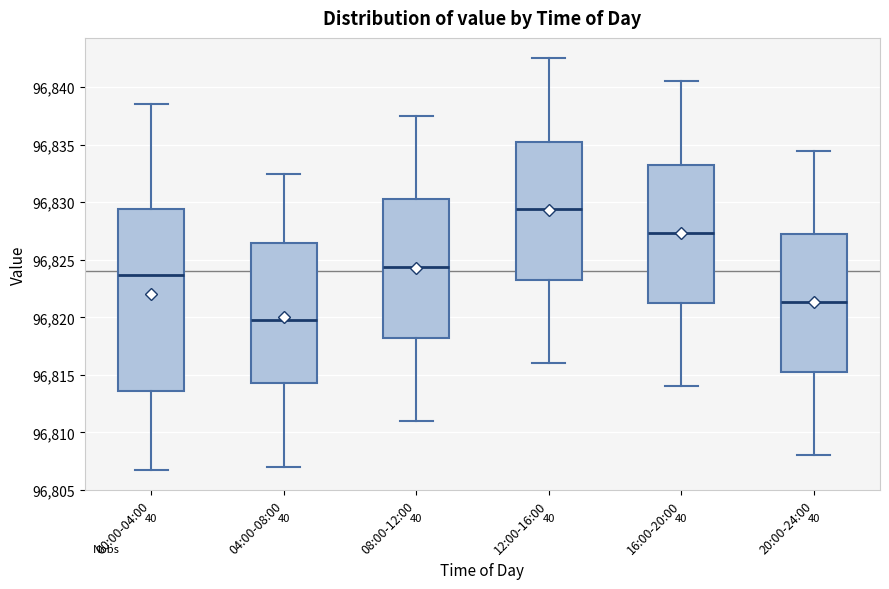

Where does the upper whisker of the box for 16:00-20:00 end on the y-axis? The values are not printed on the chart, so give them approximately, as read against the axis.

96840.5